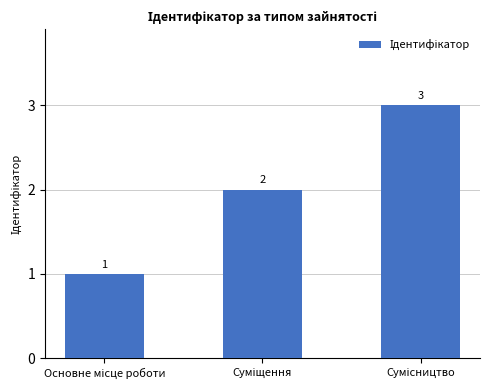

What is the sum of all values?

6